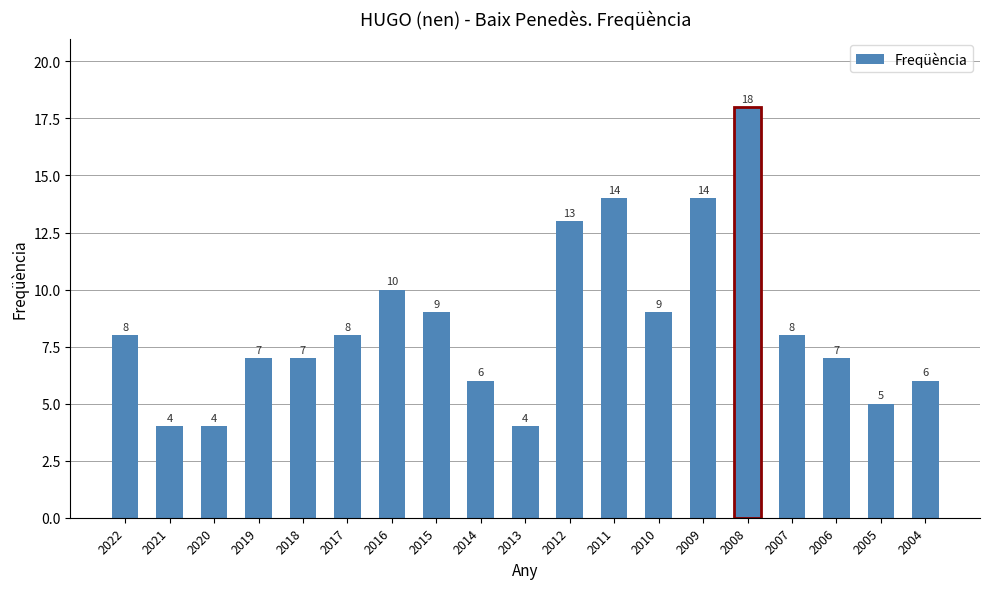

What is the sum of the values at 2017 and 2015?

17